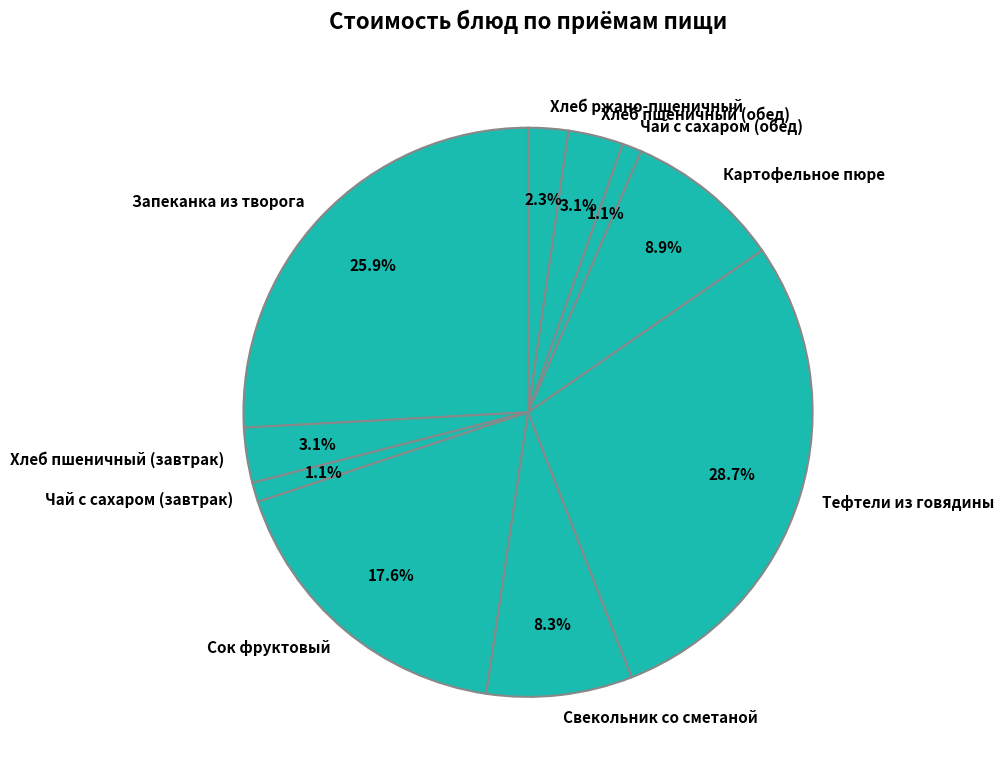

Do Хлеб пшеничный (обед) and Сок фруктовый together represent more than half of the pie?

No